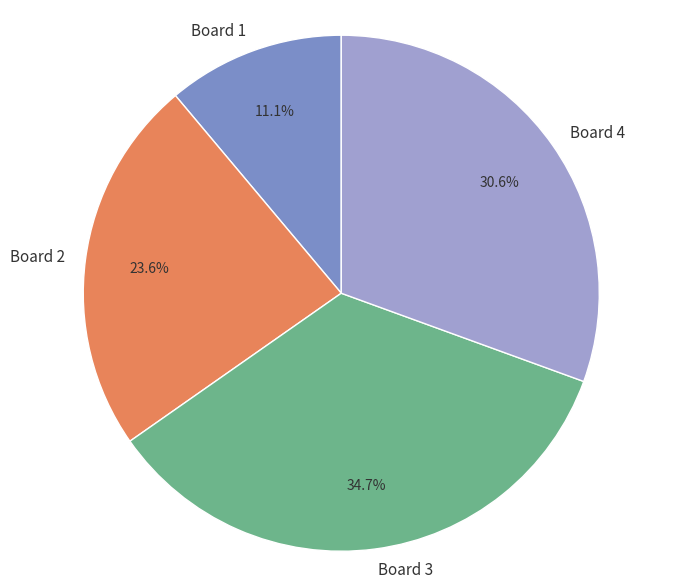

To the nearest percent, what is the combined percentage of Board 4 and Board 3?

65%